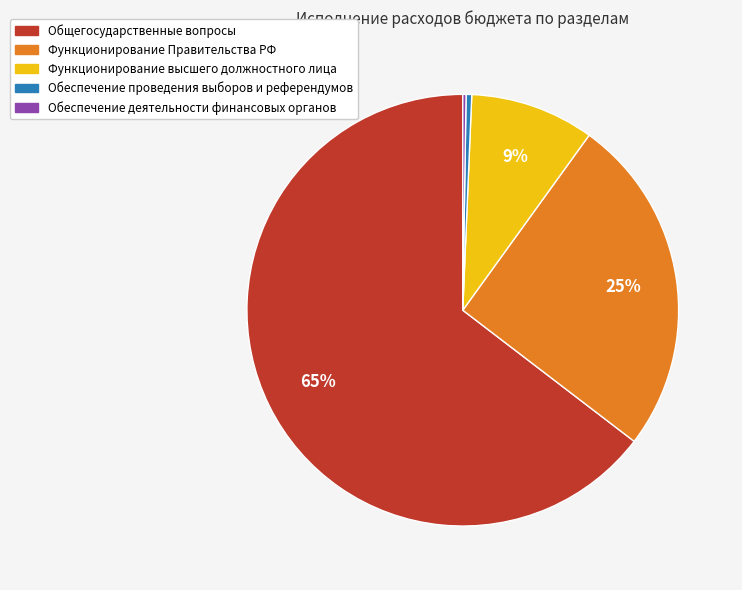

True or false: Функционирование Правительства accounts for 39% of the total.

False